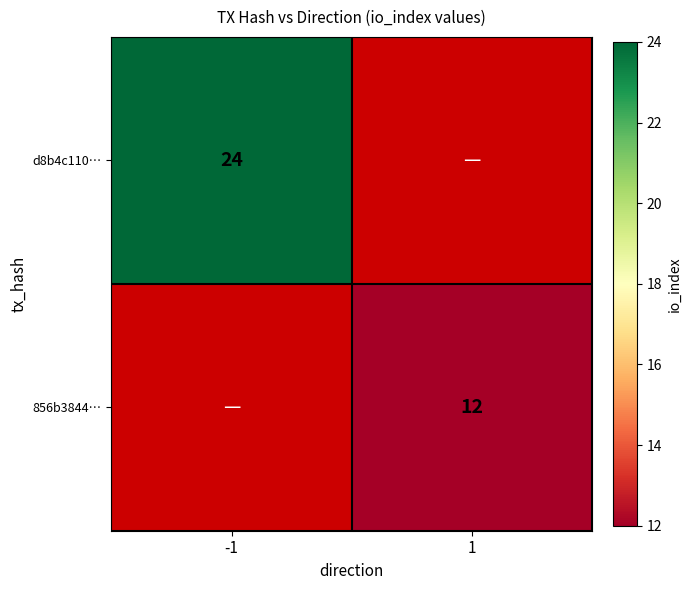

Is it true that d8b4c110… equals 24 at -1?

True